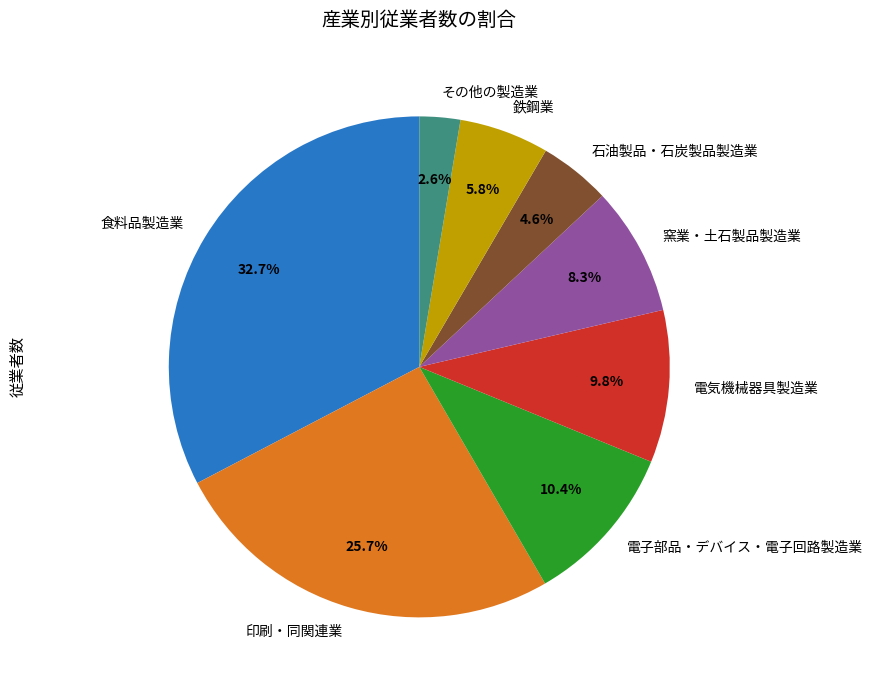

How many slices are in this pie chart?

8